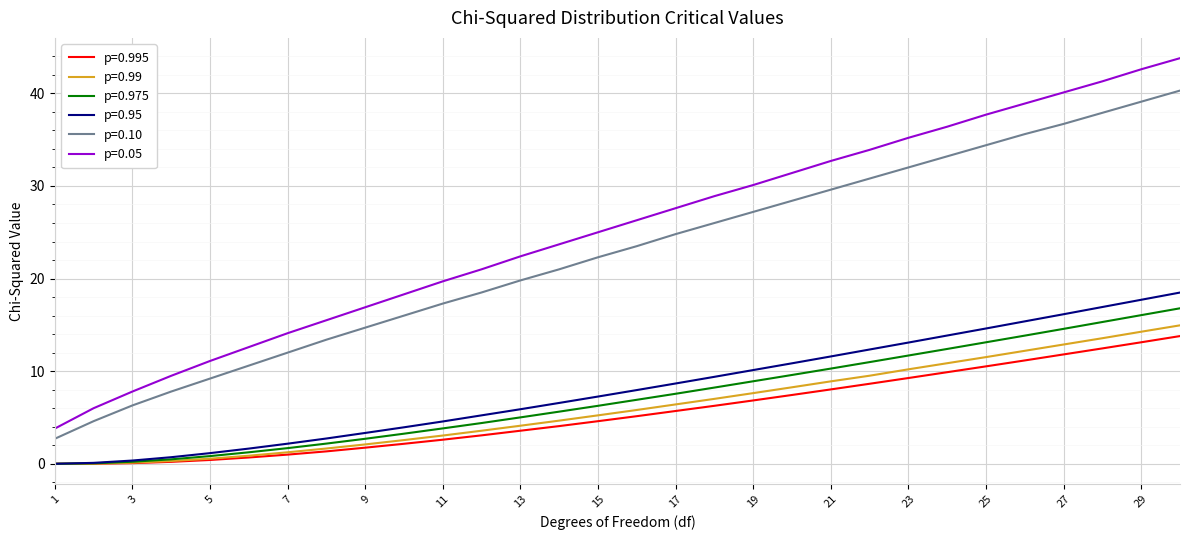

Which series has the largest total across all categories?

p=0.05